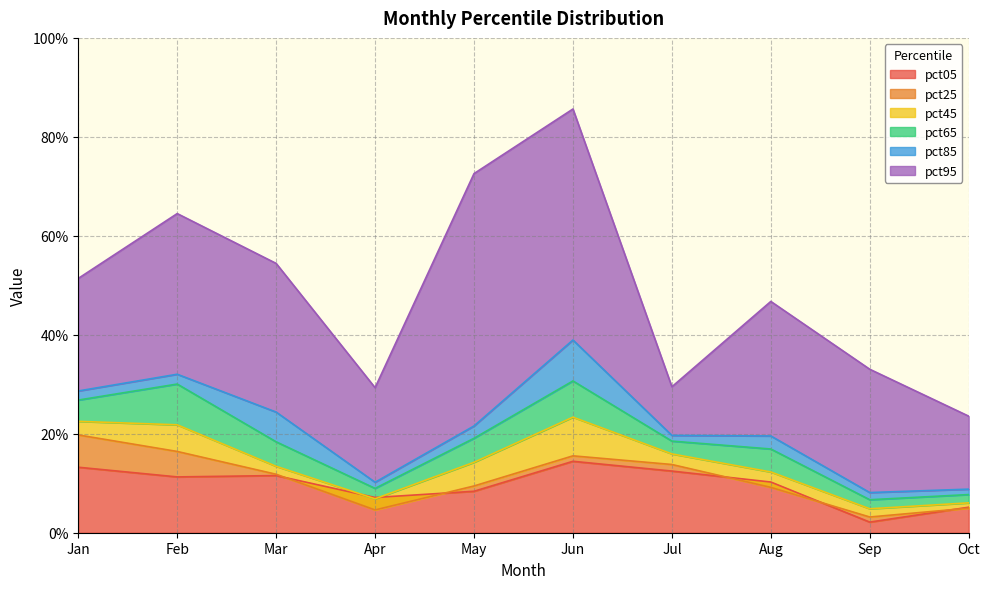

Which series has the largest range (max minus min)?

pct95